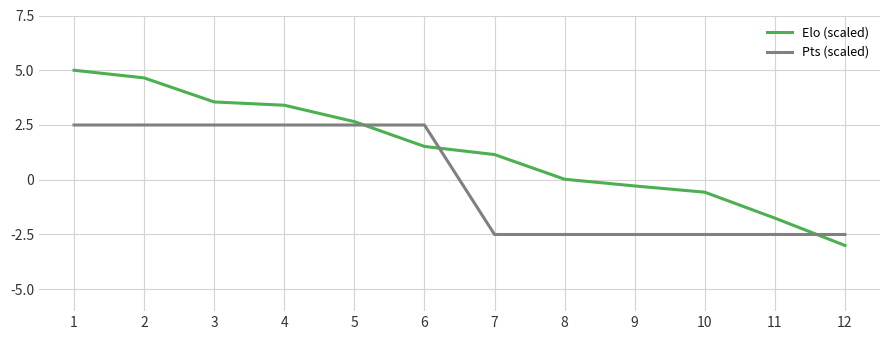

What is the smallest value displayed?

-3.0